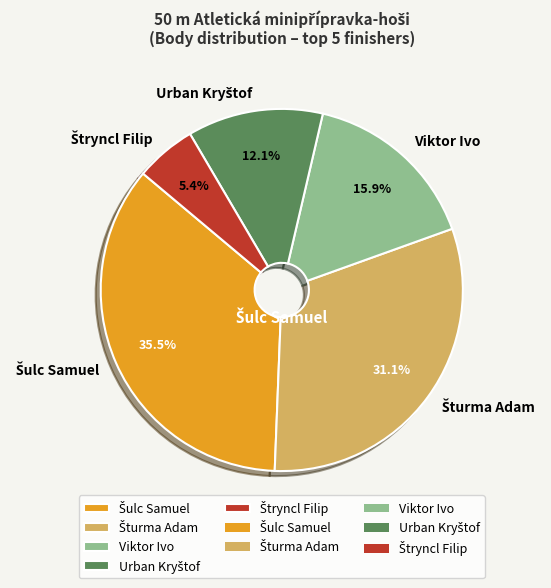

Is there any slice that represents more than half of the pie?

No